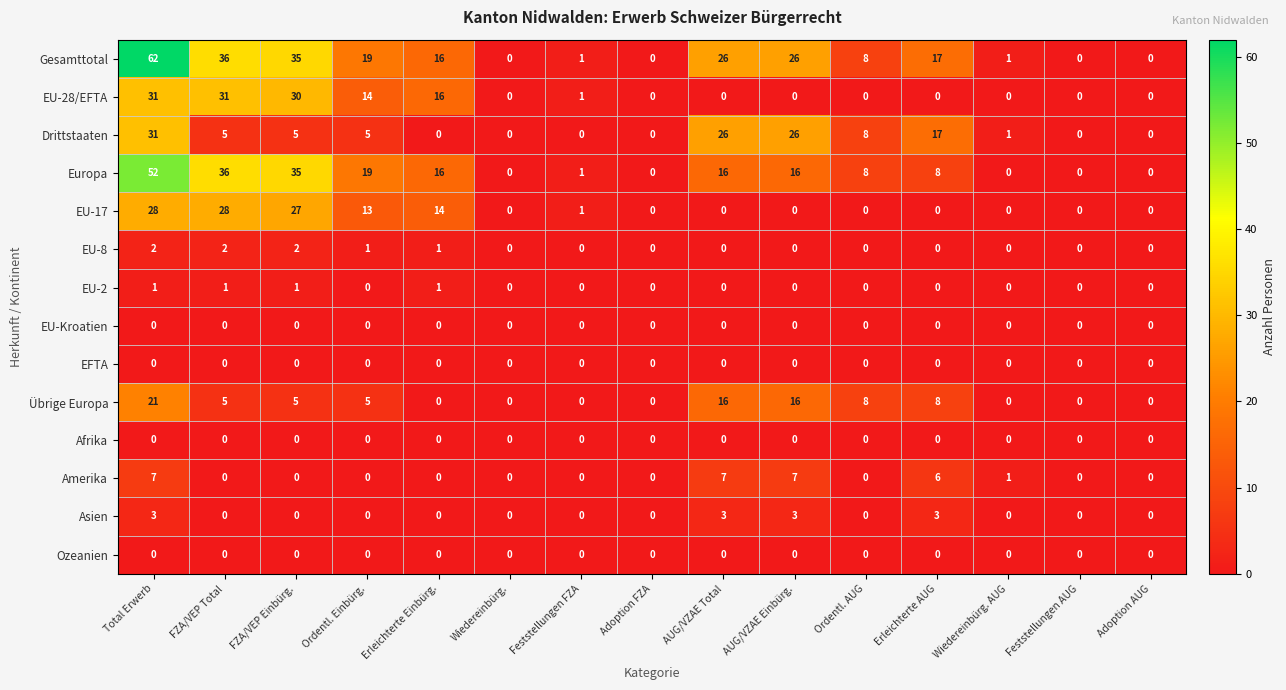

What is the difference between the Europa values at Erleichterte AUG and Adoption FZA?

8